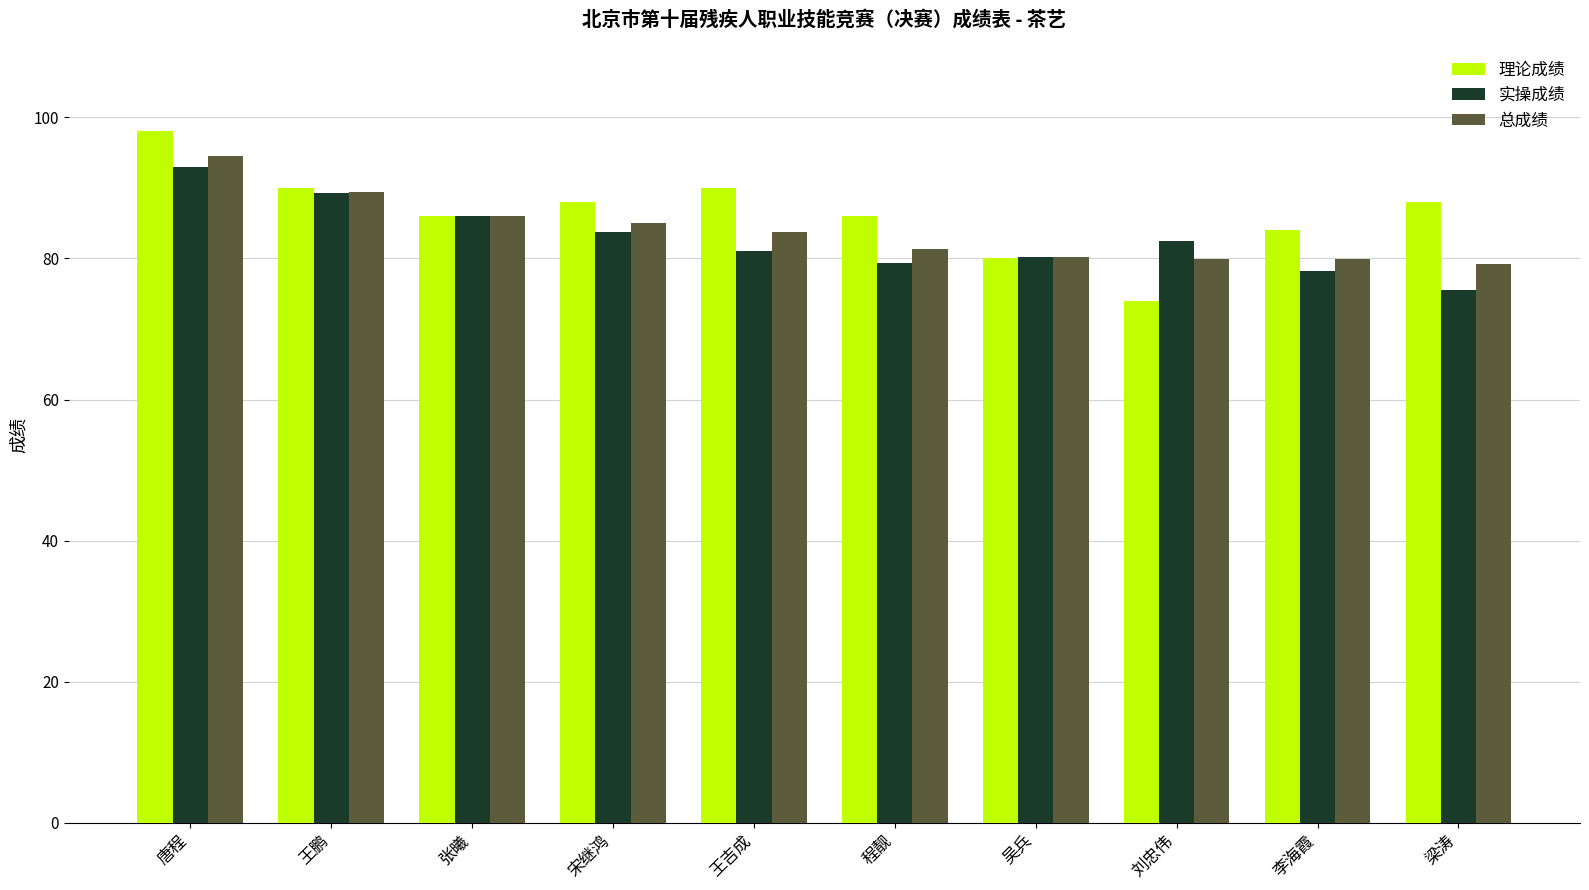

The value of 总成绩 at 吴兵 is 21.0. True or false?

False